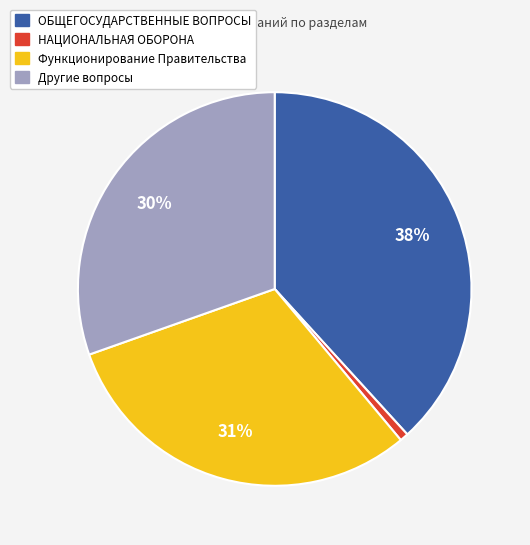

Between НАЦИОНАЛЬНАЯ ОБОРОНА and Функционирование Правительства, which is larger?

Функционирование Правительства